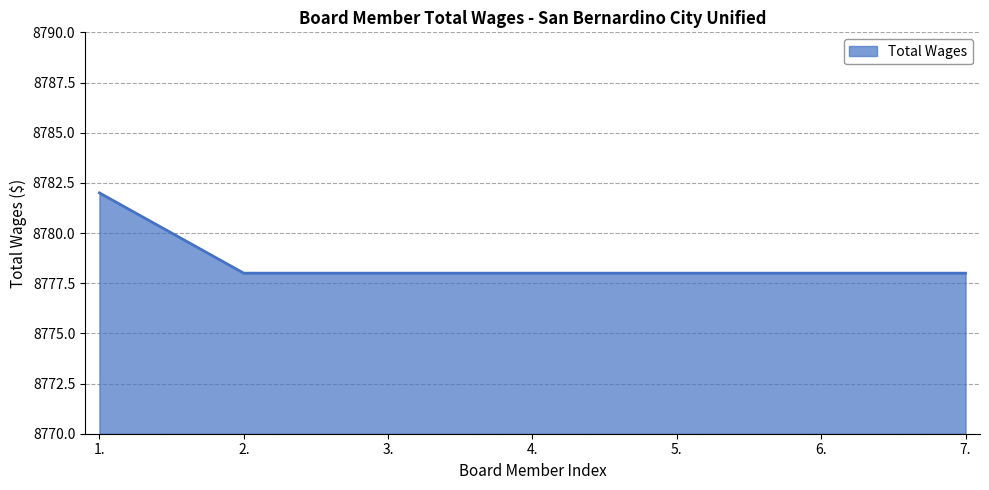

True or false: the data has more than 2 interior local peaks.

False